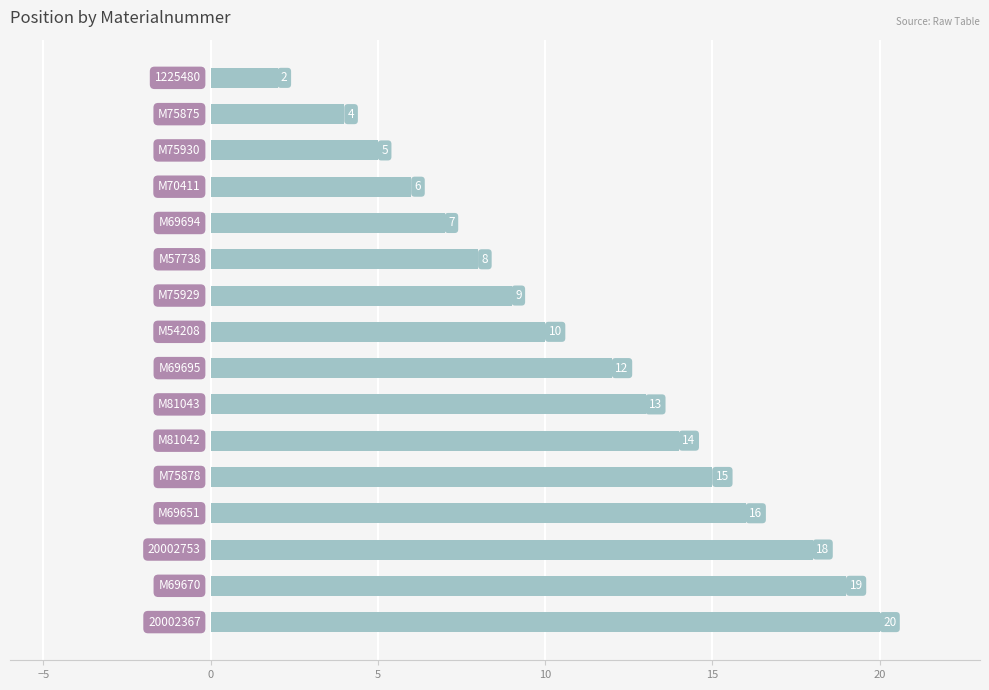

Reading bottom to top, transcribe all the data shown in this chart.

20	19	18	16	15	14	13	12	10	9	8	7	6	5	4	2